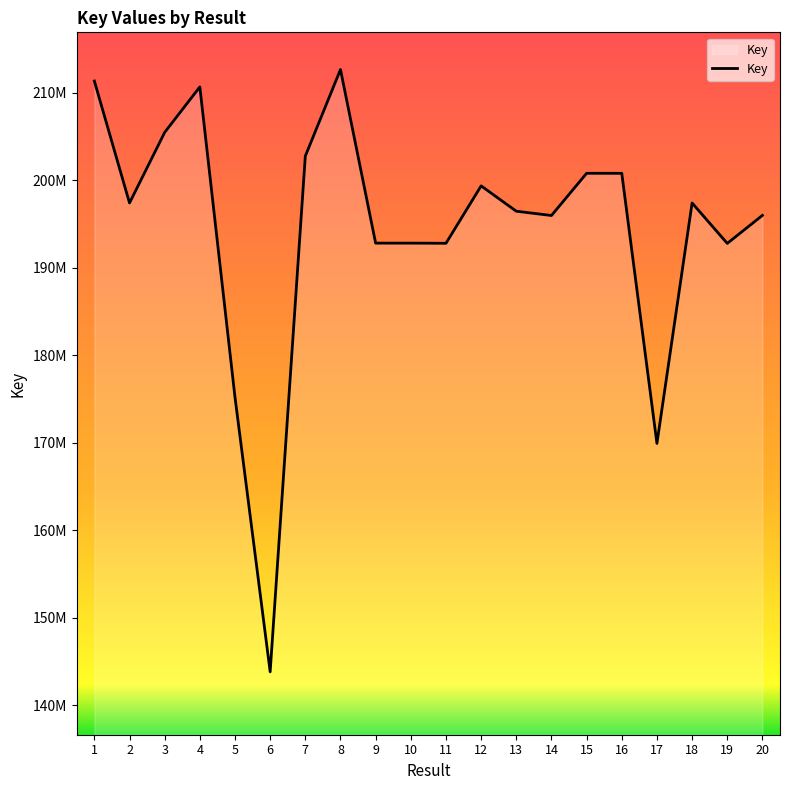

What is the difference between the maximum and minimum values?

68844157